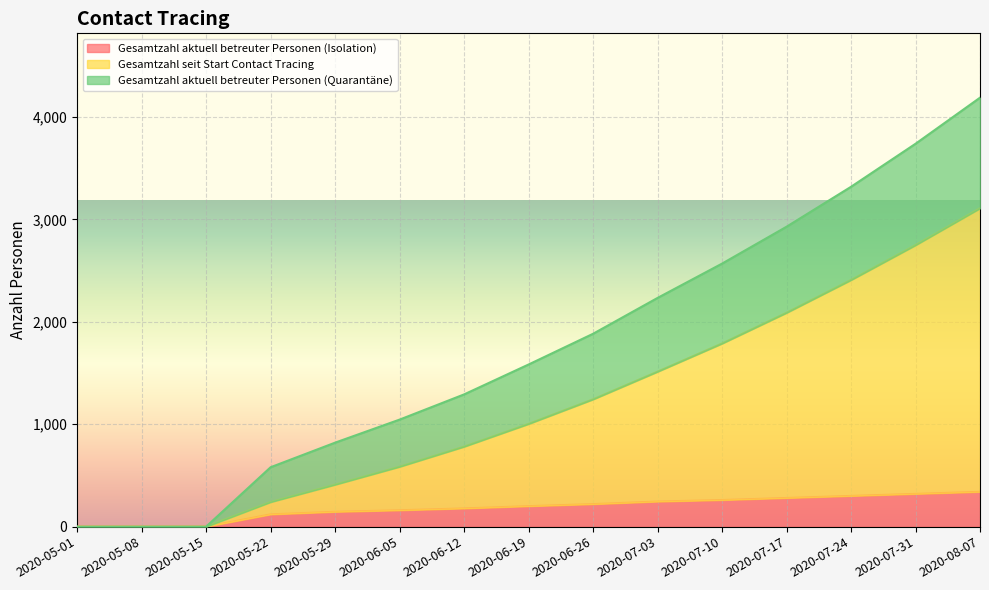

What is the sum of all Gesamtzahl aktuell betreuter Personen (Isolation) values?

2768